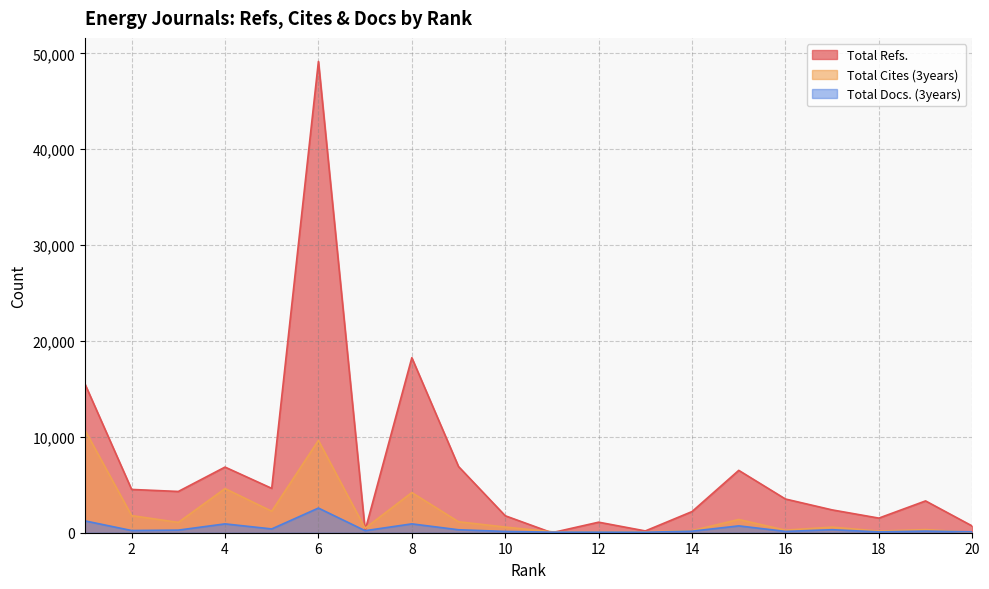

Reading right to left, extract all data points from this chart.

Total Refs.: 20=699	19=3318	18=1525	17=2381	16=3516	15=6504	14=2207	13=187	12=1099	11=0	10=1769	9=6904	8=18255	7=244	6=49155	5=4628	4=6847	3=4304	2=4515	1=15527
Total Cites (3years): 20=42	19=328	18=170	17=583	16=268	15=1380	14=217	13=95	12=110	11=102	10=590	9=1144	8=4189	7=466	6=9628	5=2240	4=4602	3=1076	2=1787	1=10709
Total Docs. (3years): 20=92	19=169	18=87	17=312	16=138	15=715	14=161	13=51	12=59	11=59	10=135	9=308	8=924	7=212	6=2572	5=396	4=923	3=271	2=229	1=1237